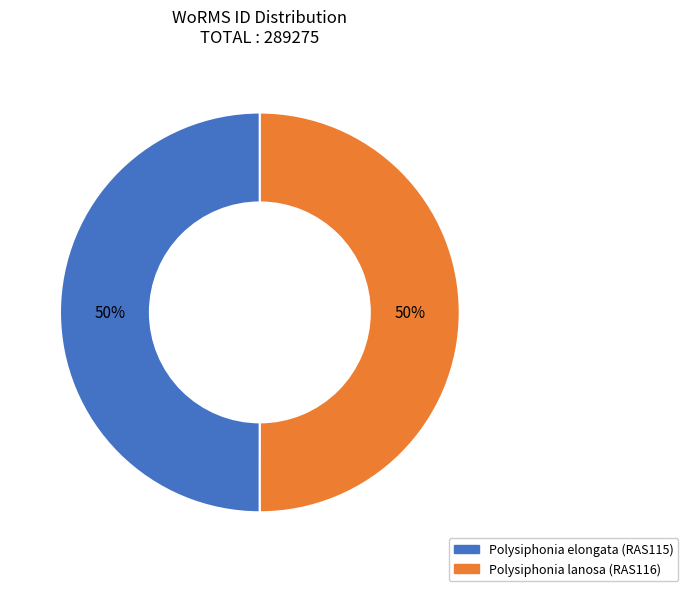

To the nearest percent, what percentage of the pie is Polysiphonia lanosa (RAS116)?

50%